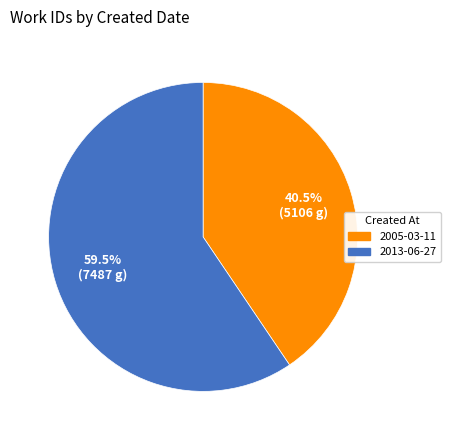

How many slices are in this pie chart?

2